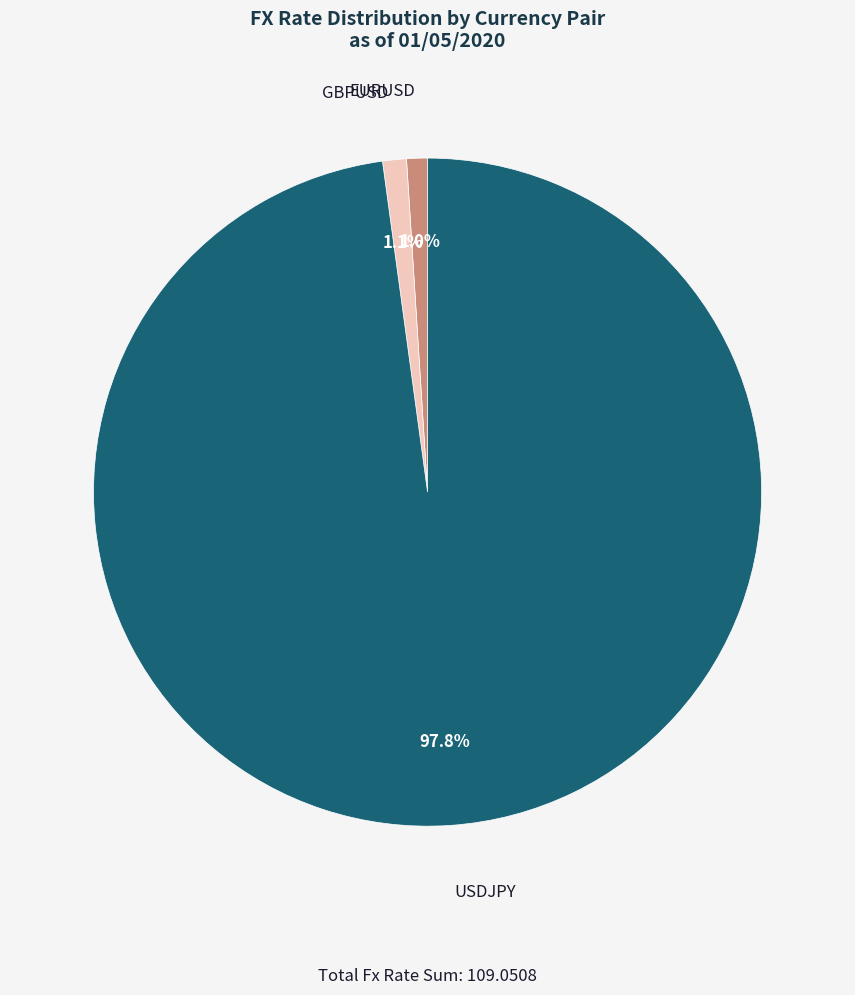

Does USDJPY account for over 50% of the chart?

Yes